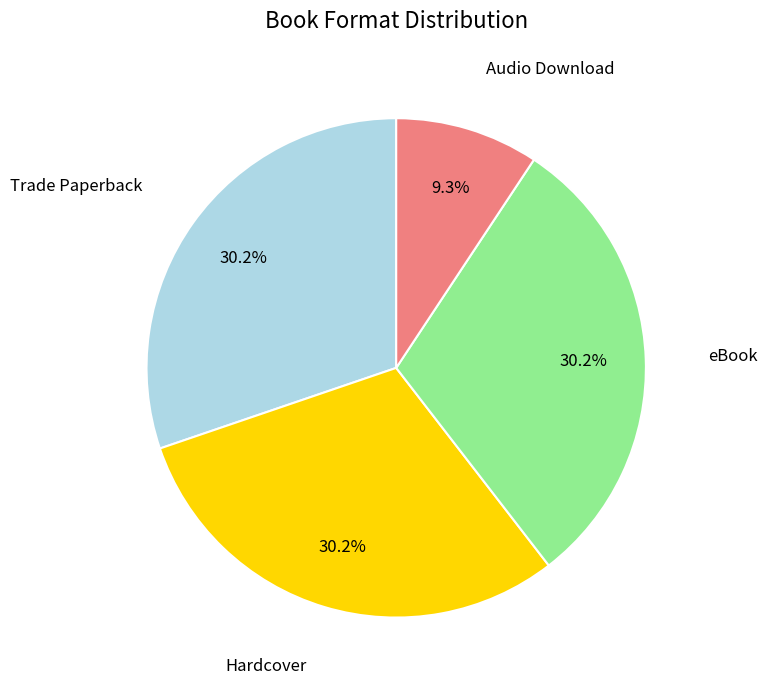

Is there a majority slice in this chart?

No